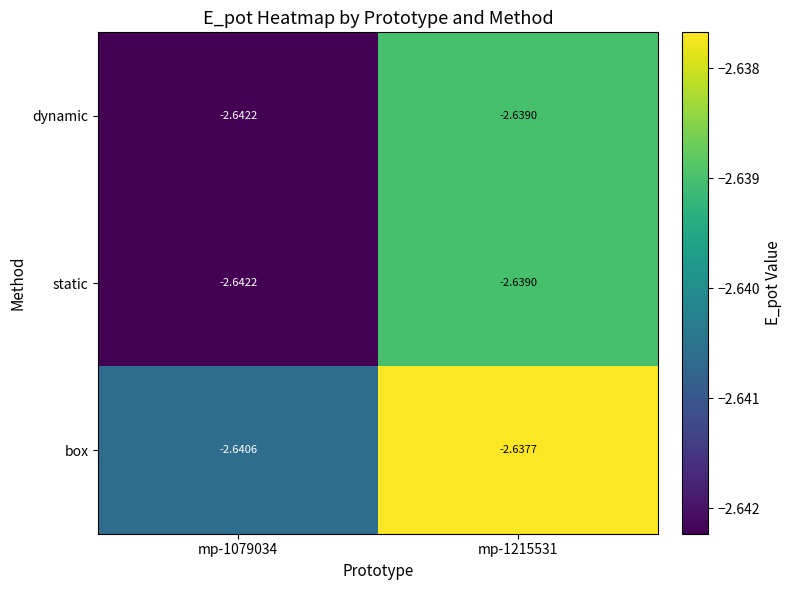

Which series has the largest total across all categories?

box